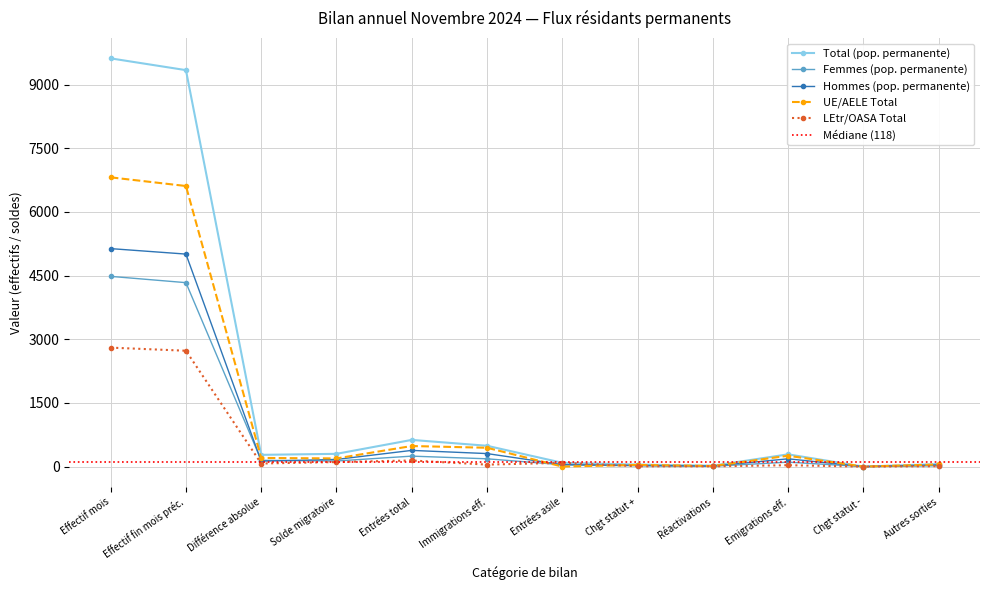

True or false: Total (pop. permanente) has more than 1 interior local peaks.

True